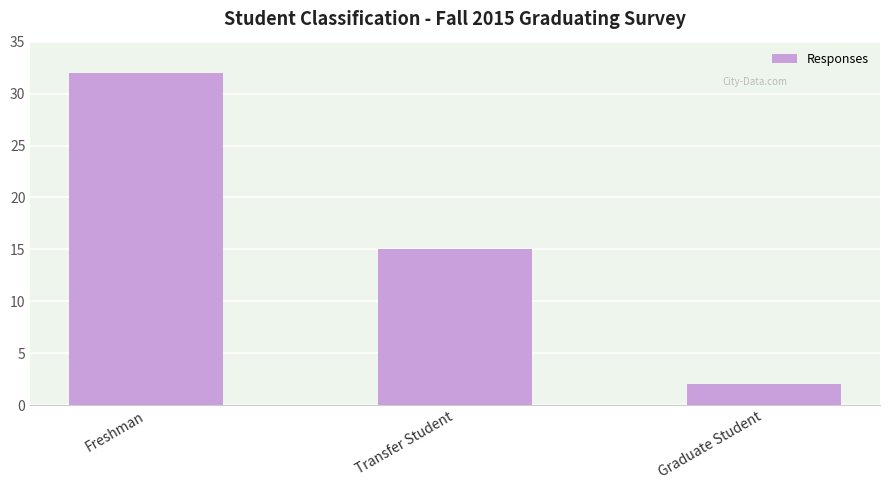

Approximately how many times larger is the value at Graduate Student compared to Transfer Student?

0.1